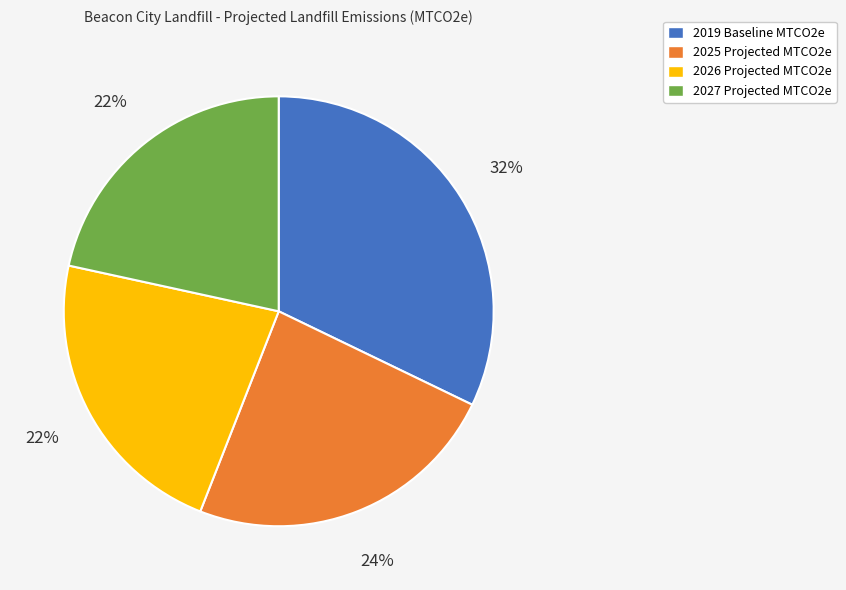

To the nearest percent, what is the average slice percentage?

25%